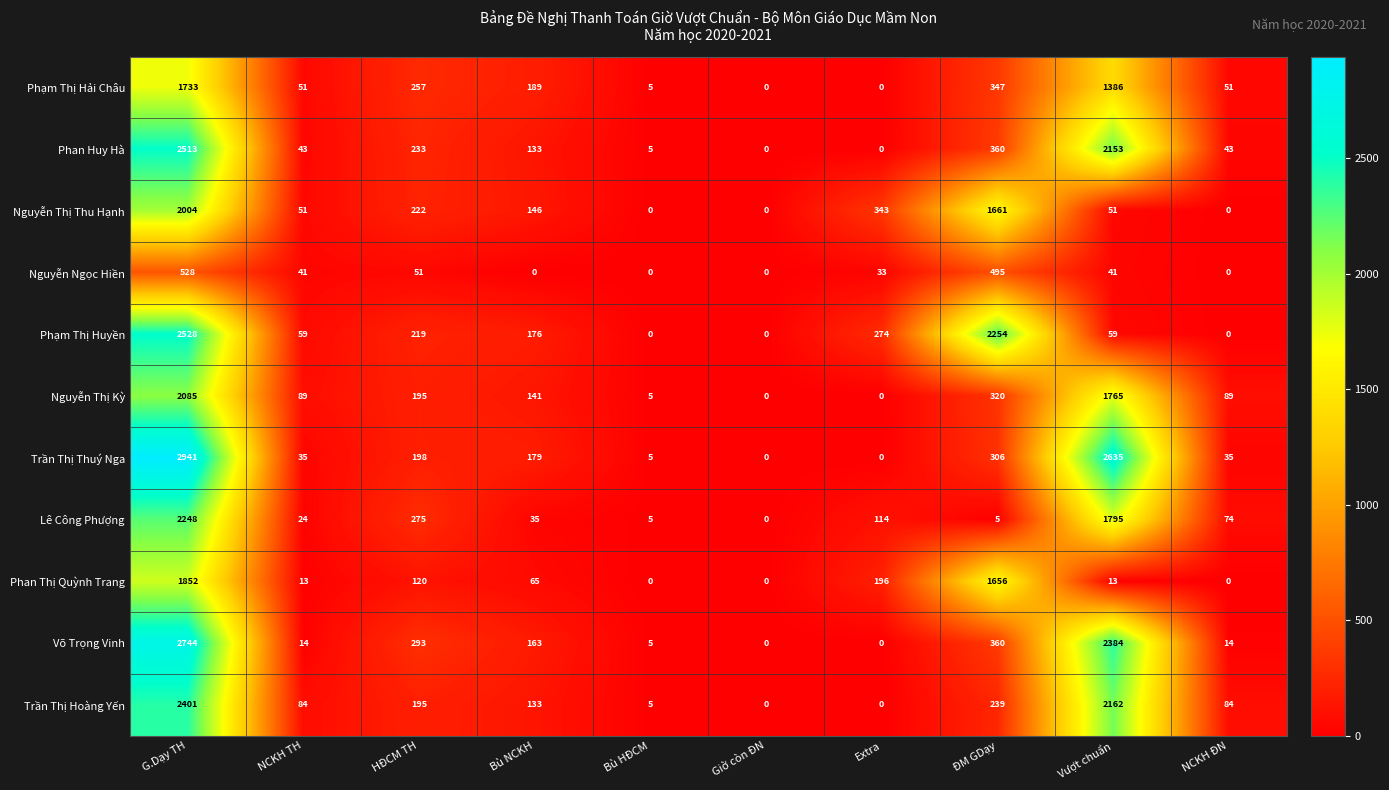

What is the total value across all series at NCKH TH?

504